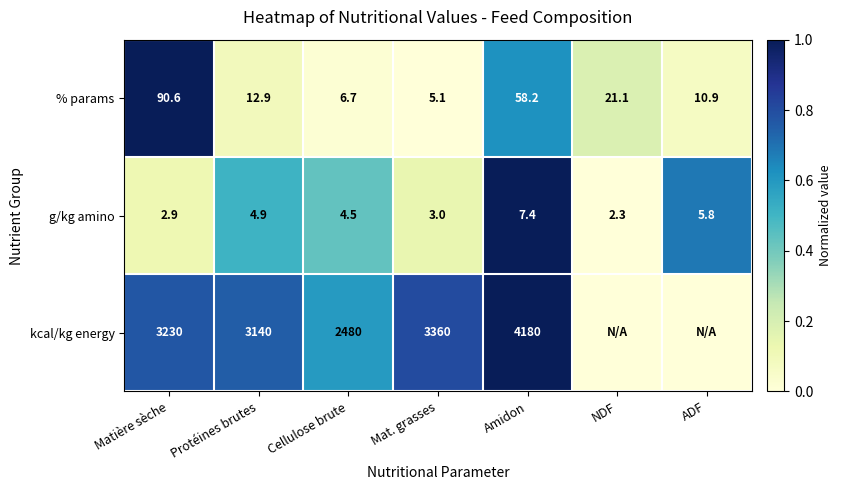

What is the approximate value of % params at ADF?

10.9